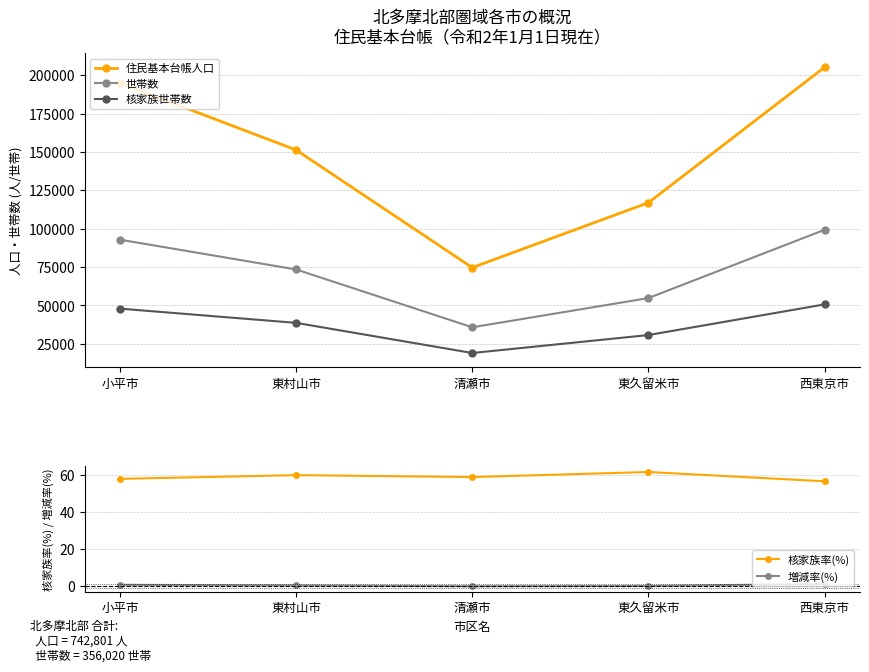

What is the value of the 増減率(%) point at the 3rd from the left?

-0.1